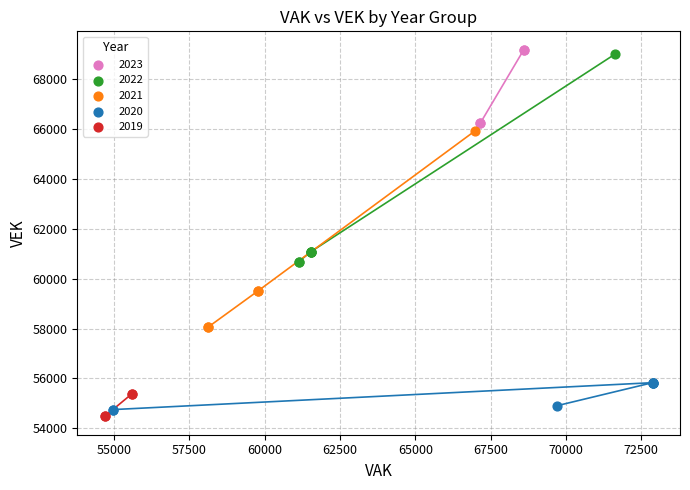

What are all the series names shown in the legend?

2023, 2022, 2021, 2020, 2019